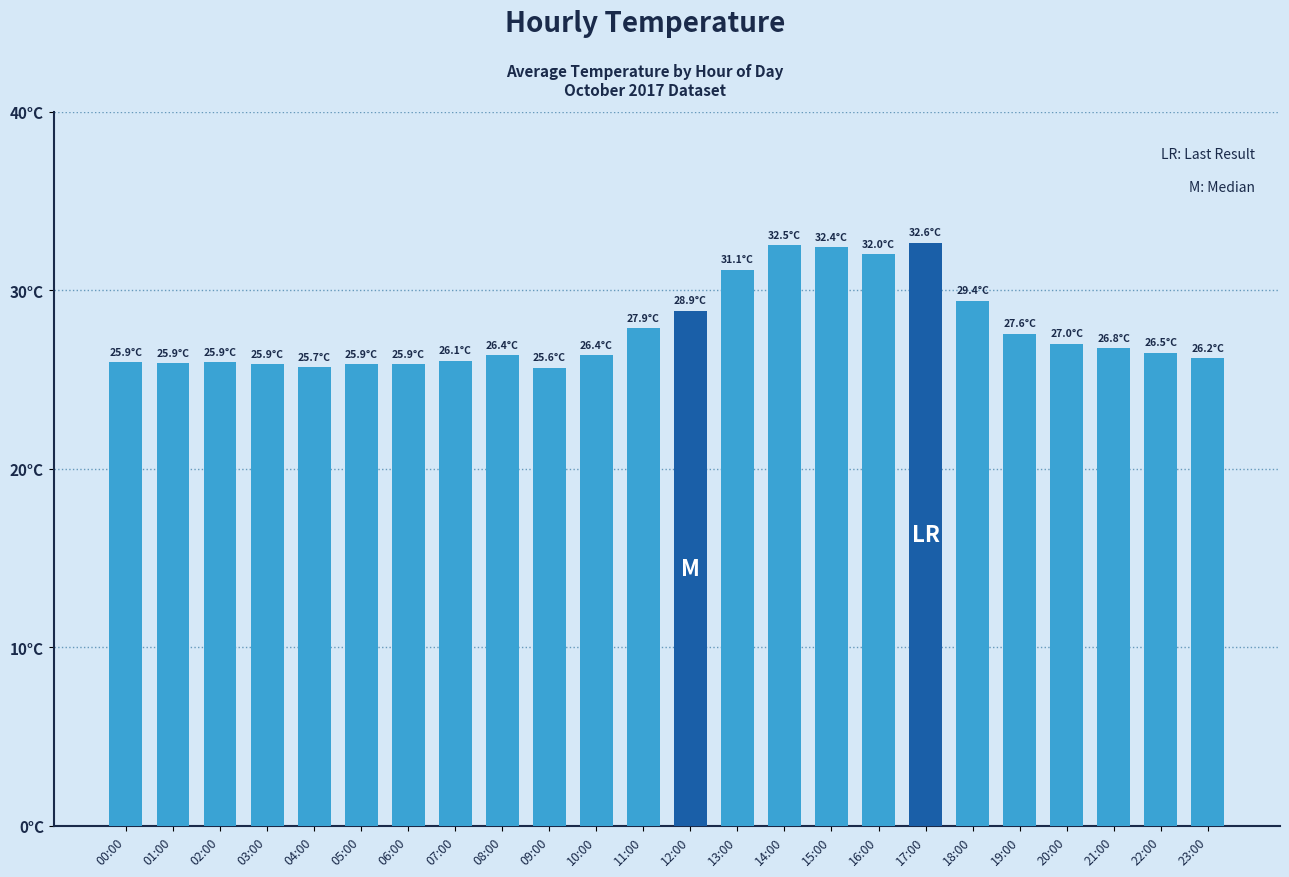

What is the sum of all values?

666.2